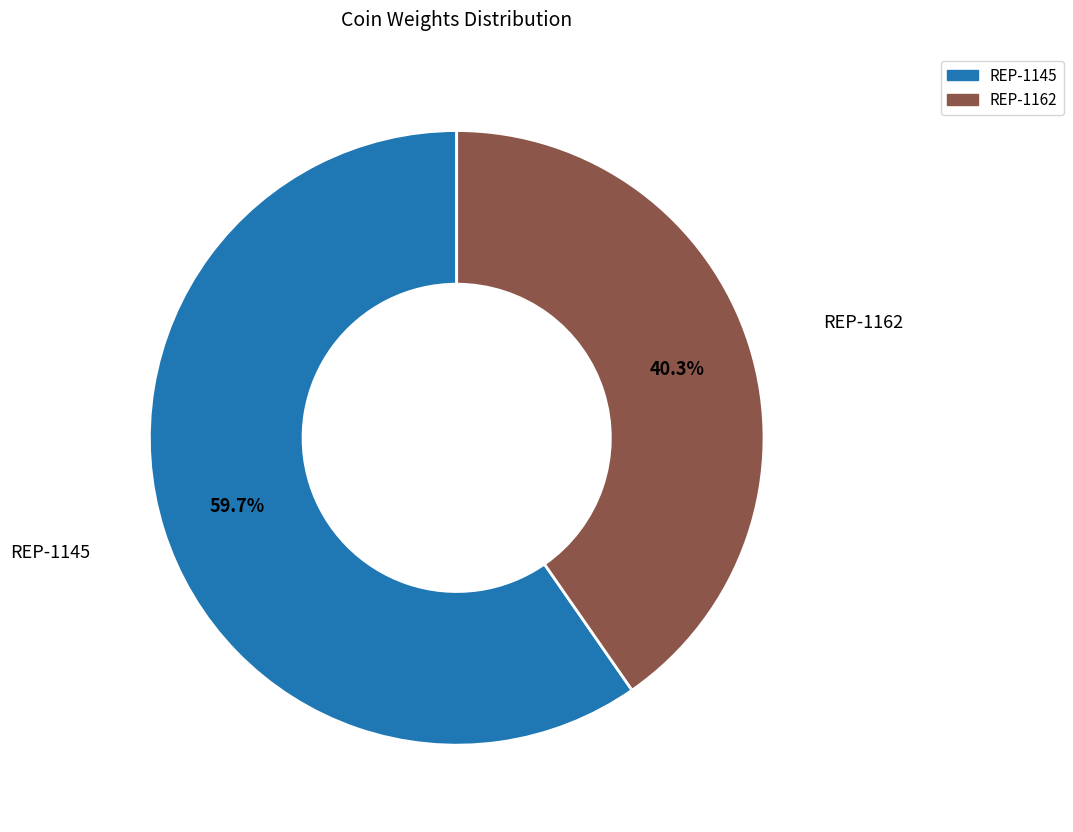

To the nearest percent, what percentage of the pie is REP-1162?

40%